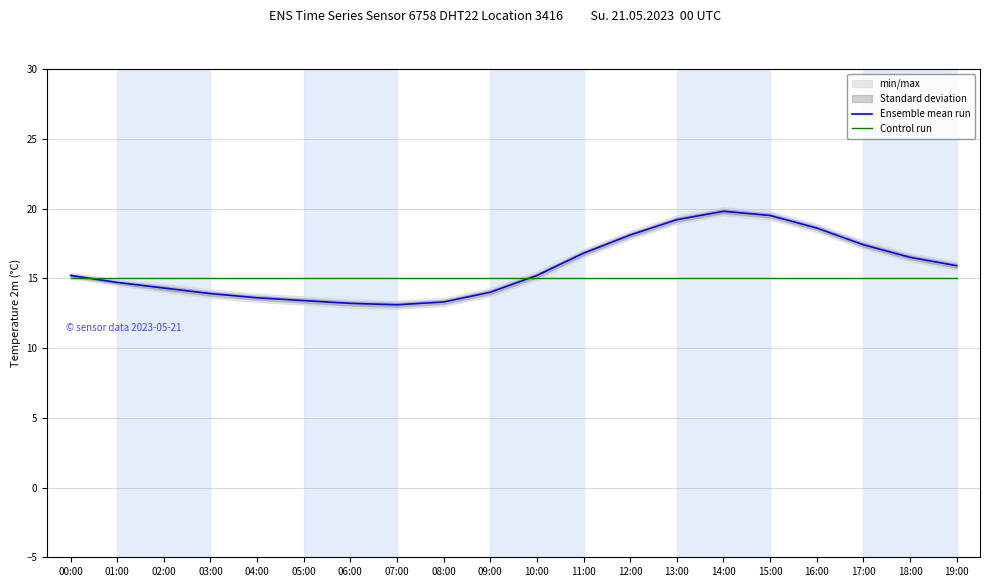

Is the value of Control run at 09:00 greater than the value of Ensemble mean run at 04:00?

Yes